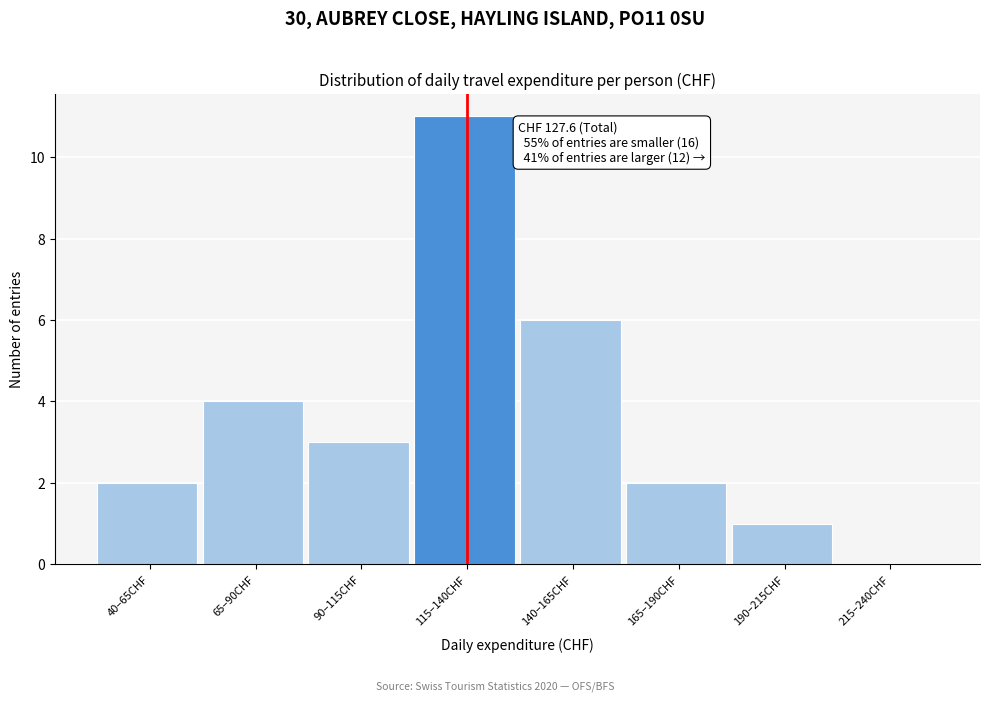

Reading left to right, list all the values displayed in this chart.

40–65CHF=2	65–90CHF=4	90–115CHF=3	115–140CHF=11	140–165CHF=6	165–190CHF=2	190–215CHF=1	215–240CHF=0